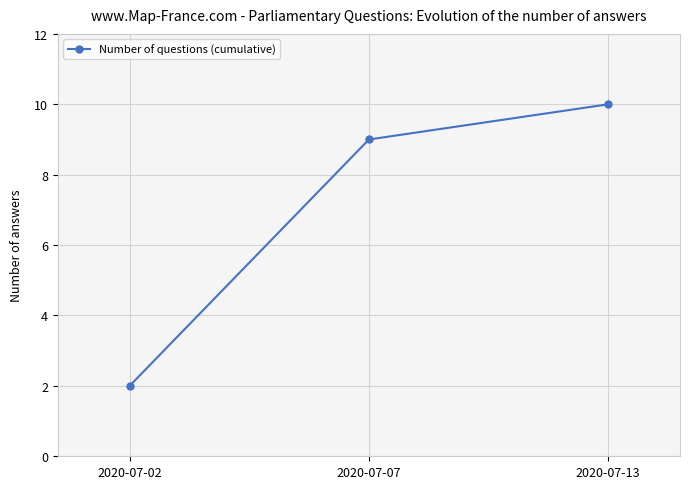

Reading left to right, extract all data points from this chart.

2	9	10